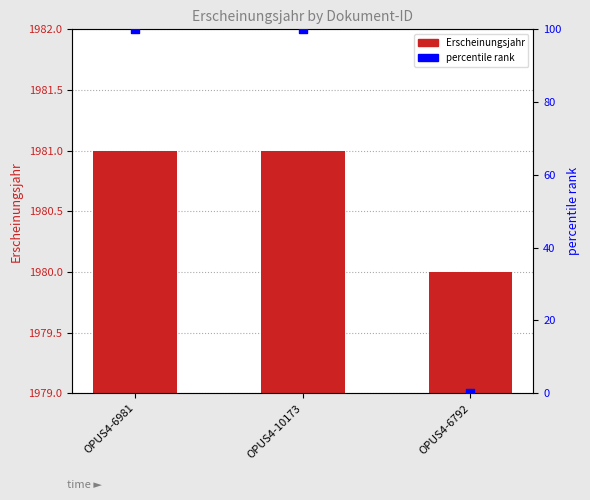

What is the total value across all series at OPUS4-10173?

2081